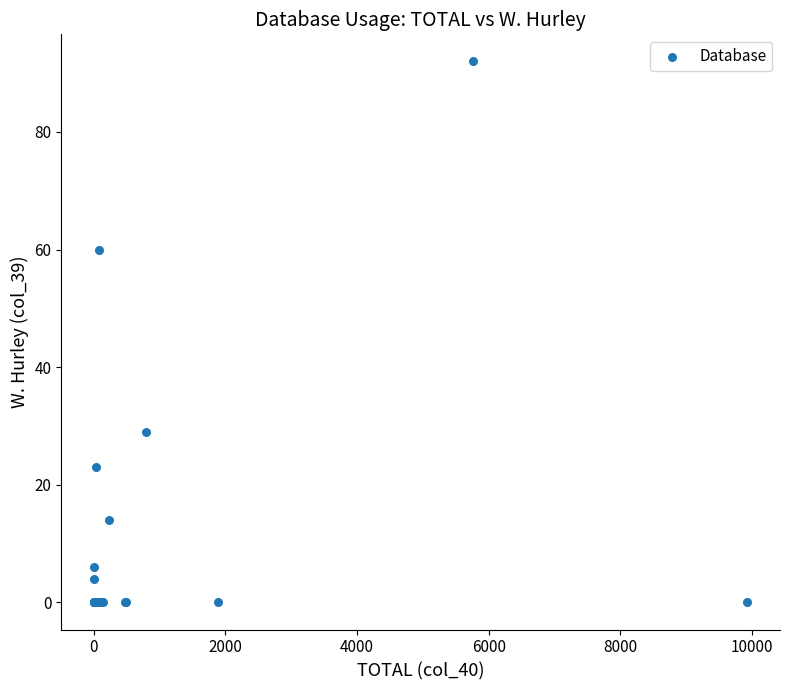

What Y value in the scatter plot is closest to 46?

60